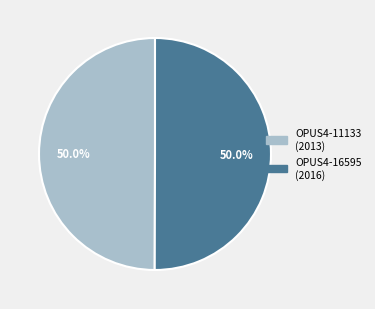

Do OPUS4-11133 and OPUS4-16595 together represent more than half of the pie?

Yes